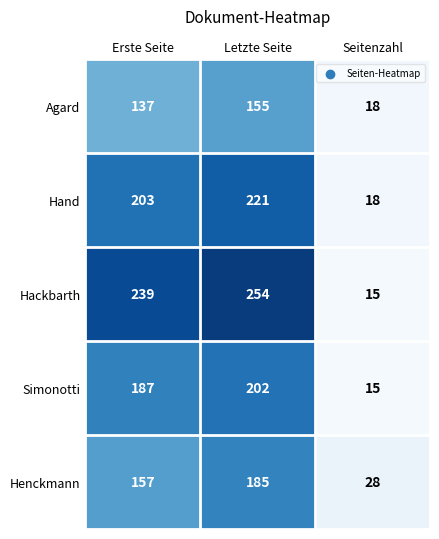

What is the sum of all Simonotti values?

404